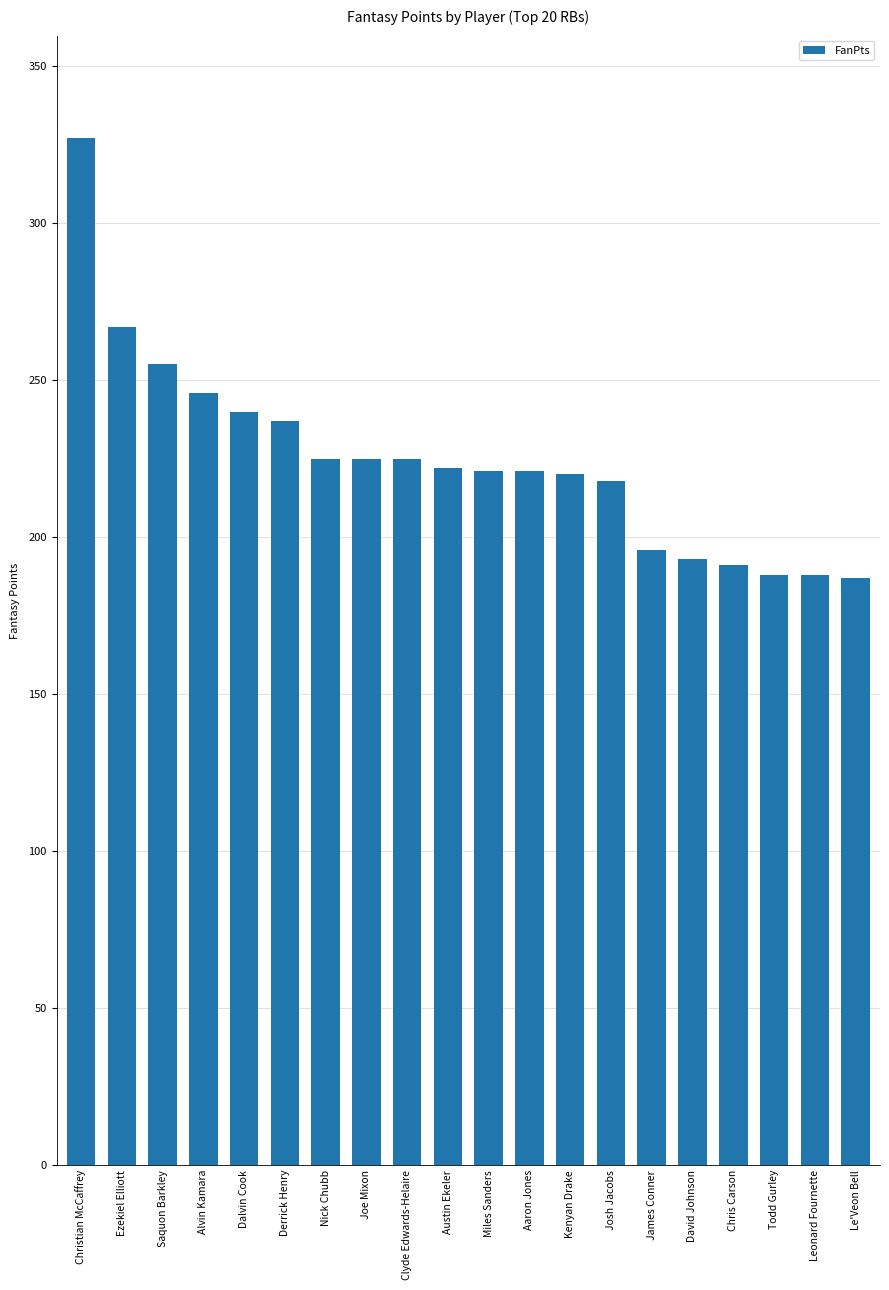

What is the sum of all values?

4492